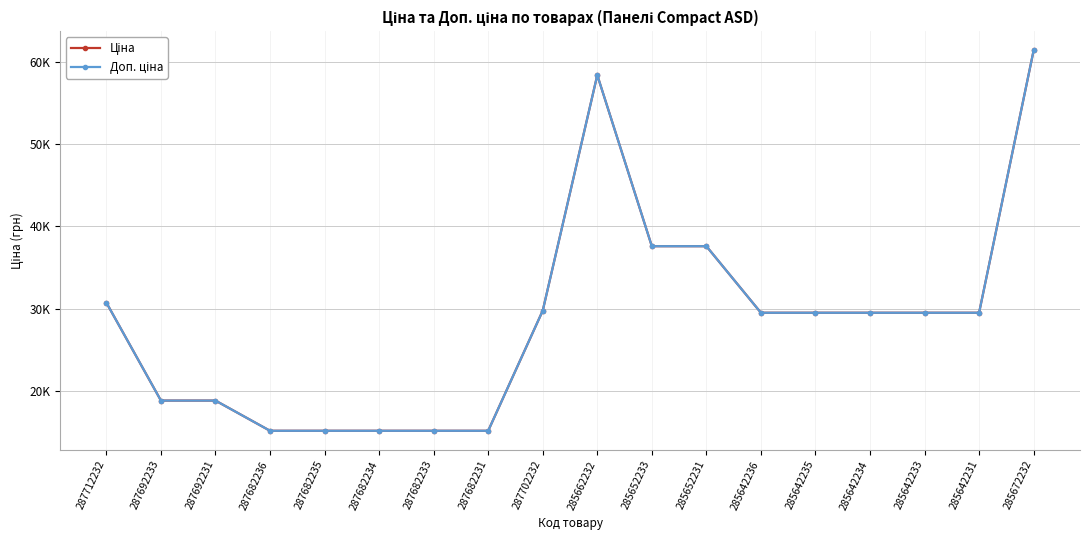

What is the sum of all Доп. ціна values?

516163.5